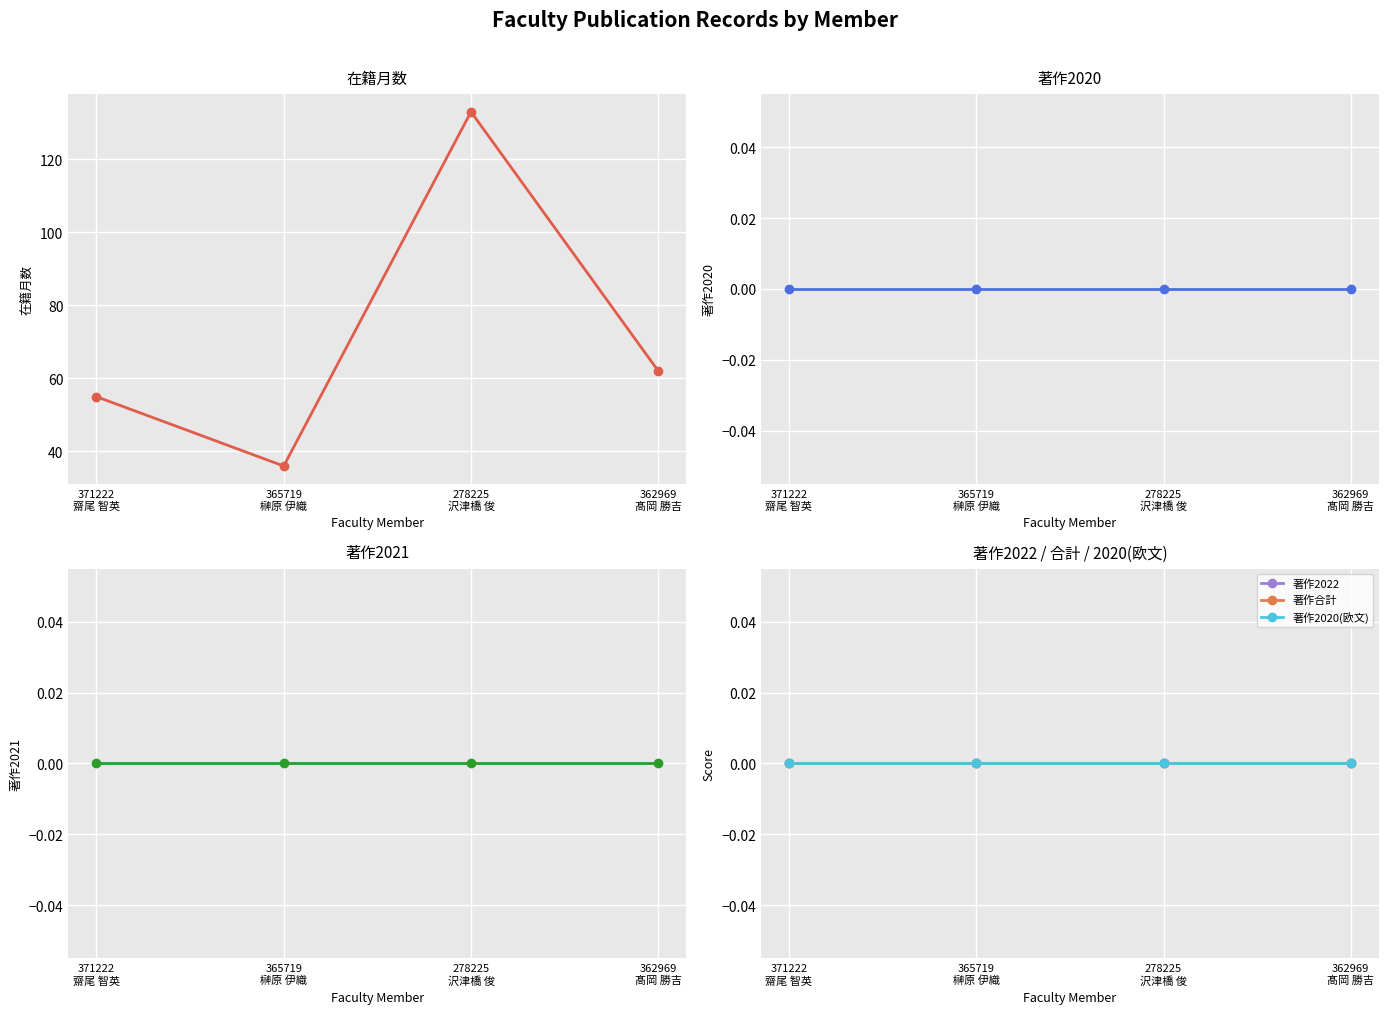

How many values in the 在籍月数 series are below 62?

2